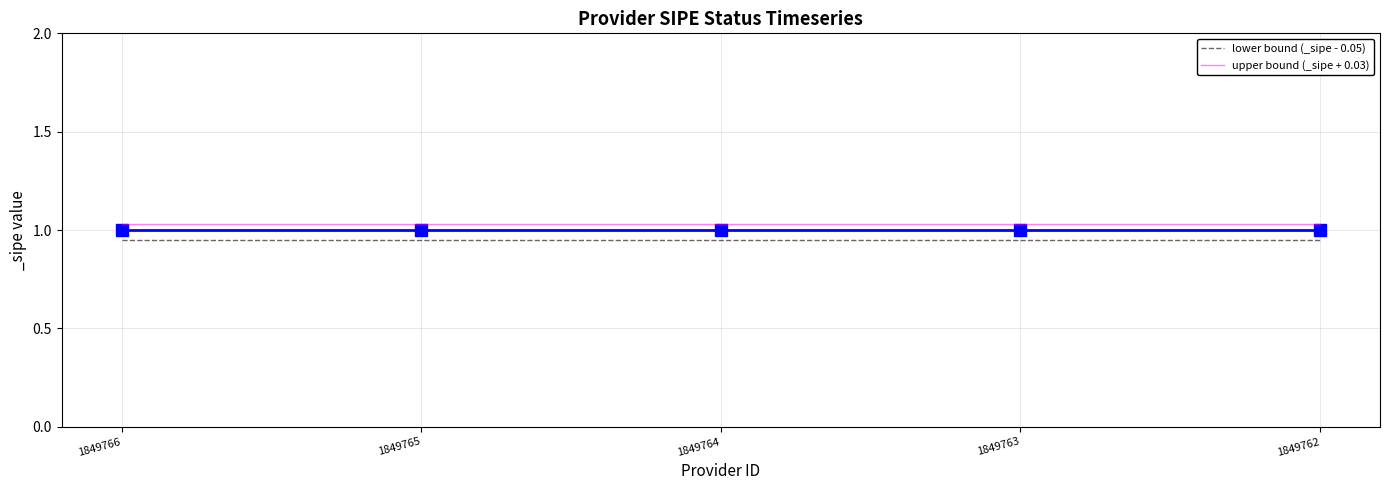

True or false: upper bound (_sipe + 0.03) has a value of 1.7 at 1849762.

False